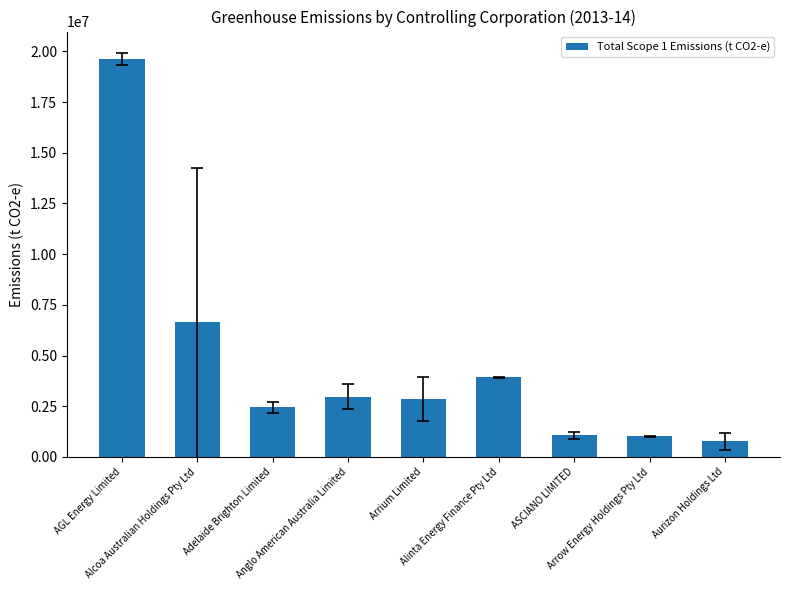

What is the greatest value displayed?

19622185